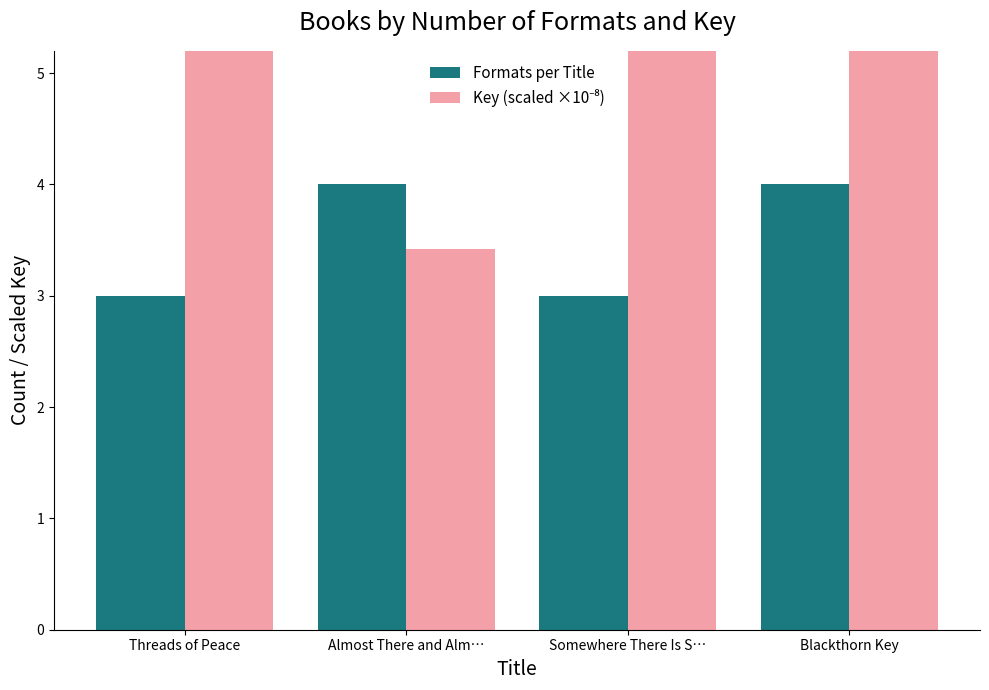

At which label does Key (scaled ×10⁻⁸) reach its minimum?

Almost There and Alm…